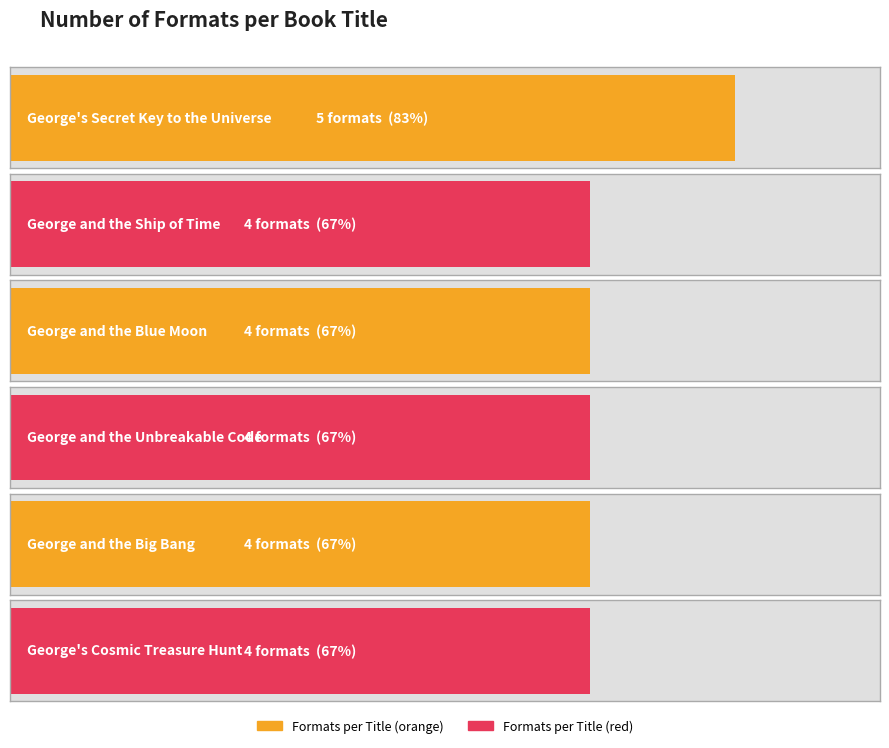

Between George and the Ship of Time and George's Cosmic Treasure Hunt, which is larger?

George and the Ship of Time